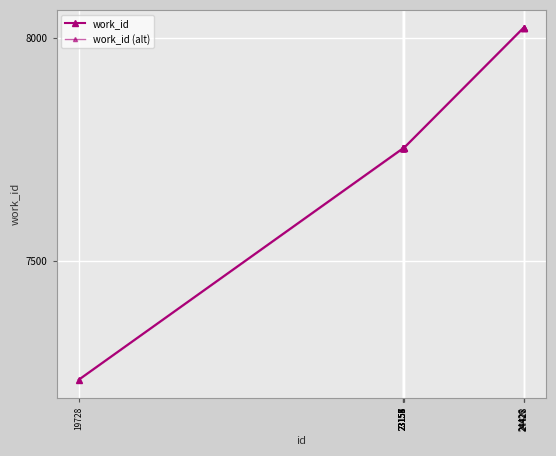

How many data points in work_id (alt) are less than 7751?

1